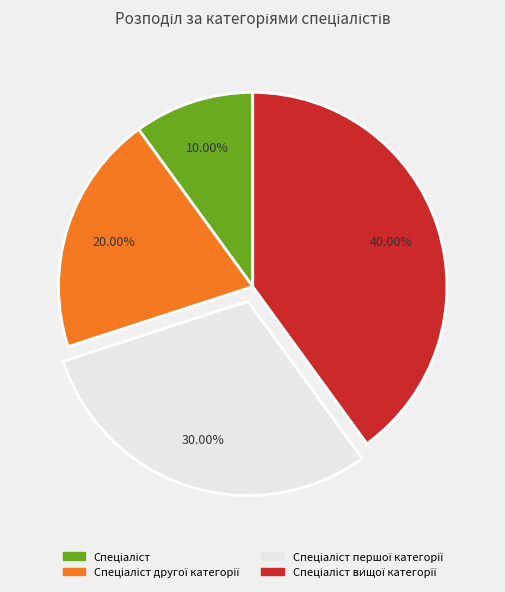

Is there a majority slice in this chart?

No